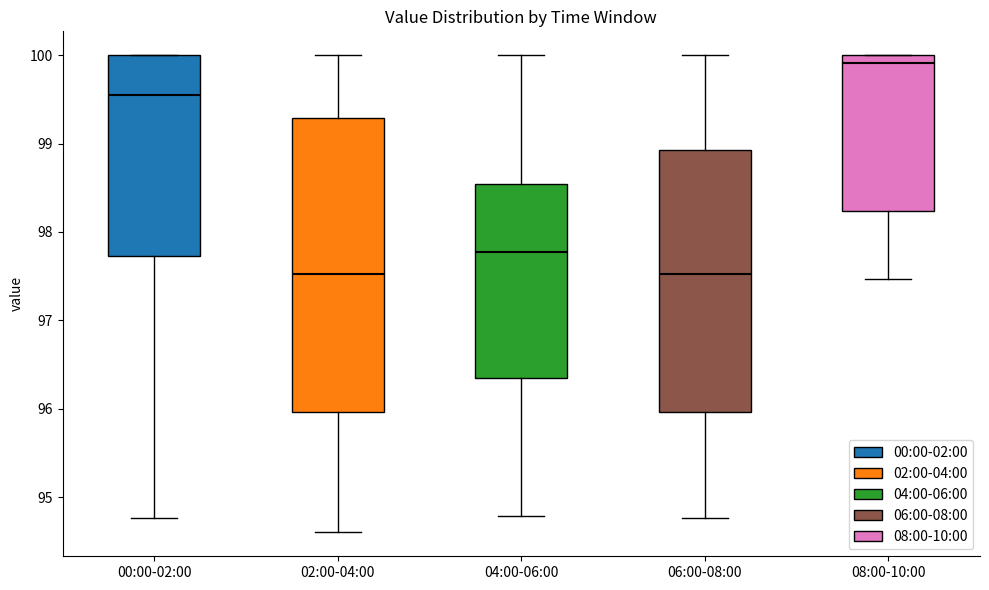

Comparing the boxes themselves (not the whiskers), which one is the tallest?

02:00-04:00